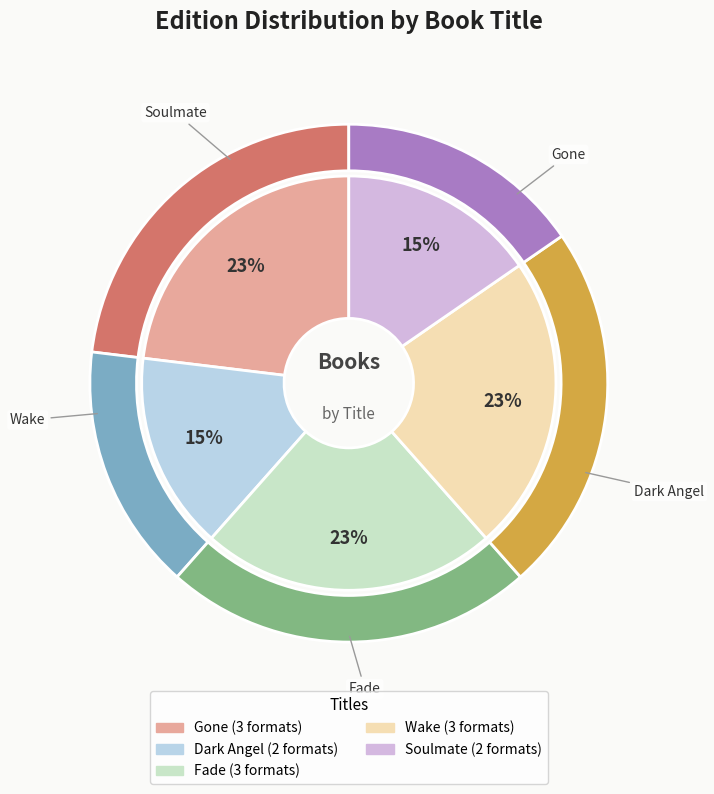

Which category has the smallest portion of the pie?

Dark Angel